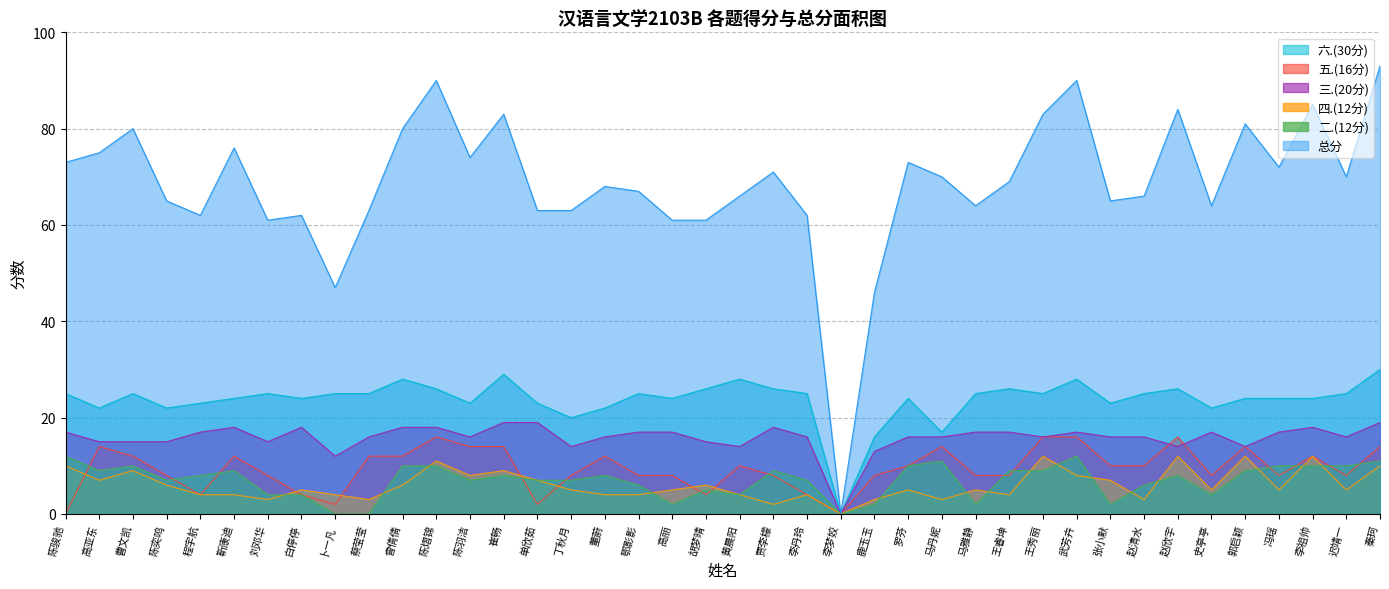

Which category has the highest value in the 总分 series?

秦珂